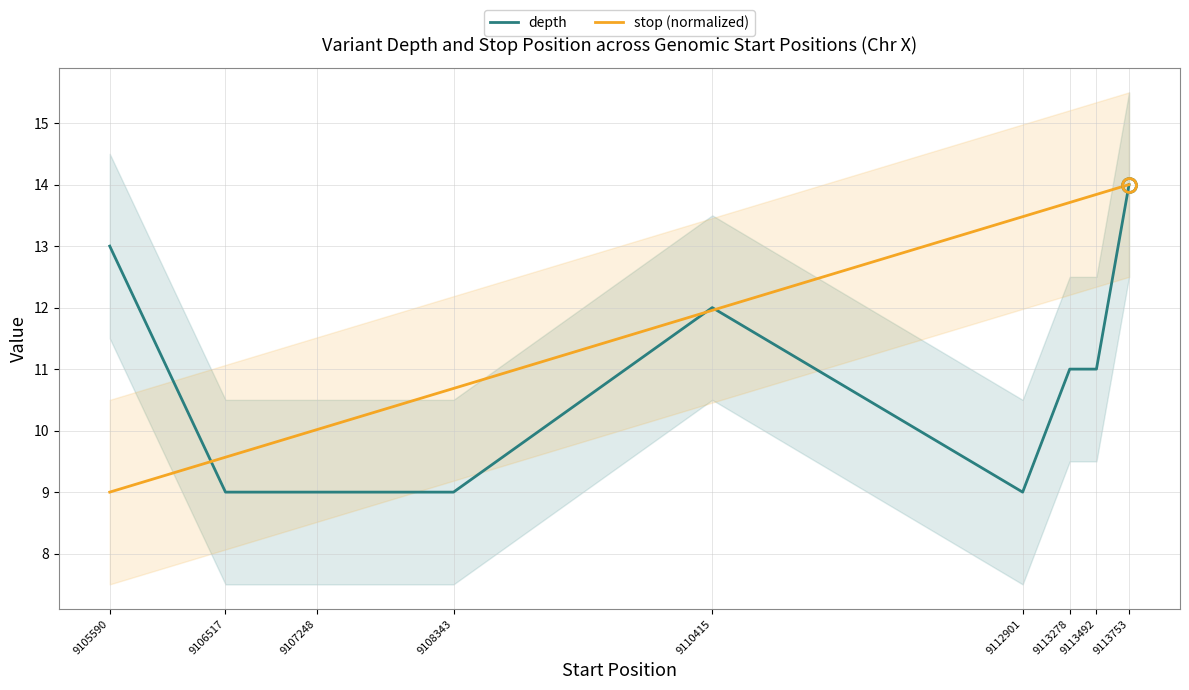

What are all the series names shown in the legend?

depth, stop (normalized)